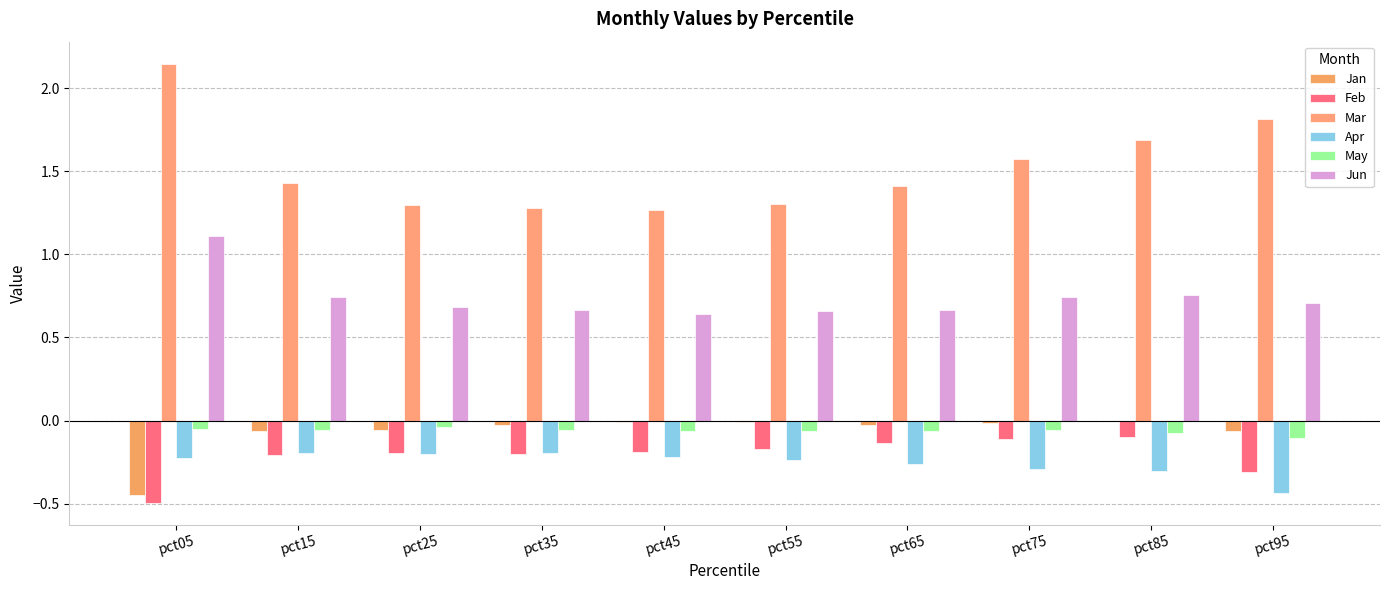

What is the sum of the May values at pct15 and pct05?

-0.1